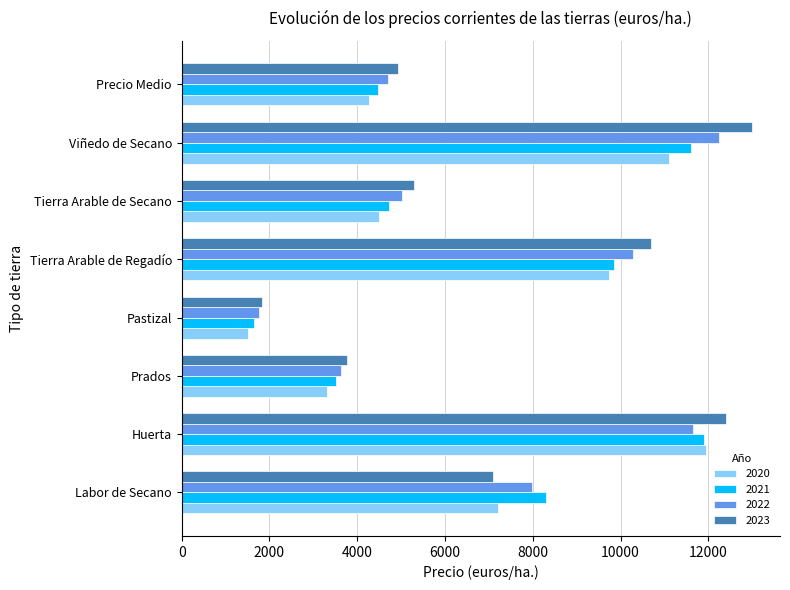

What is the average value of the 2022 series?

7158